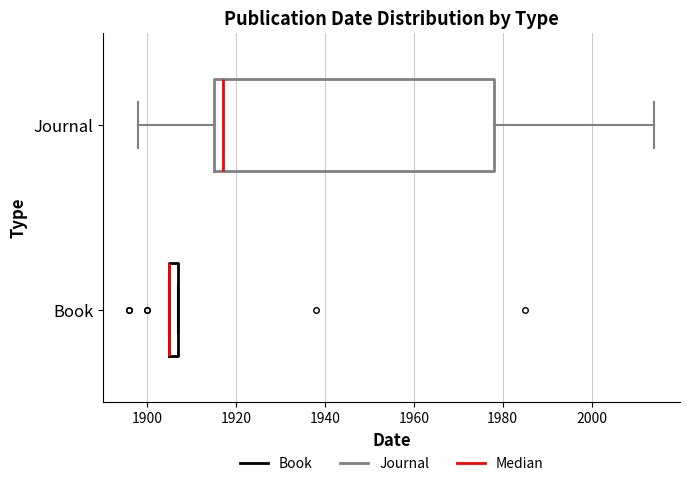

Which box is the widest, from its left edge to its right edge?

Journal